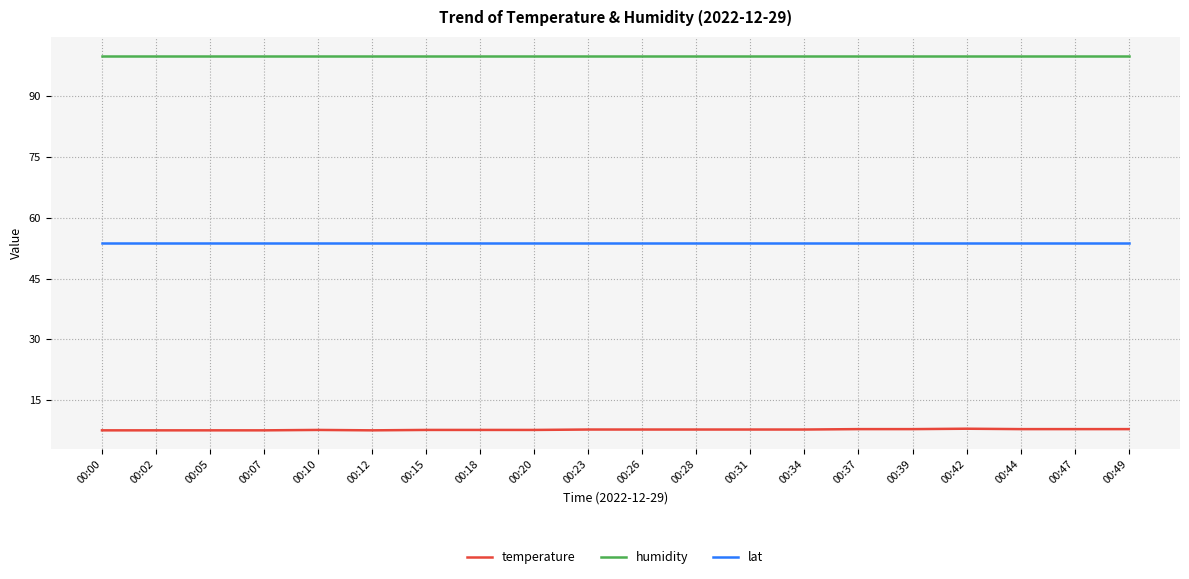

What is the difference between the highest and lowest values at 00:07?

92.3